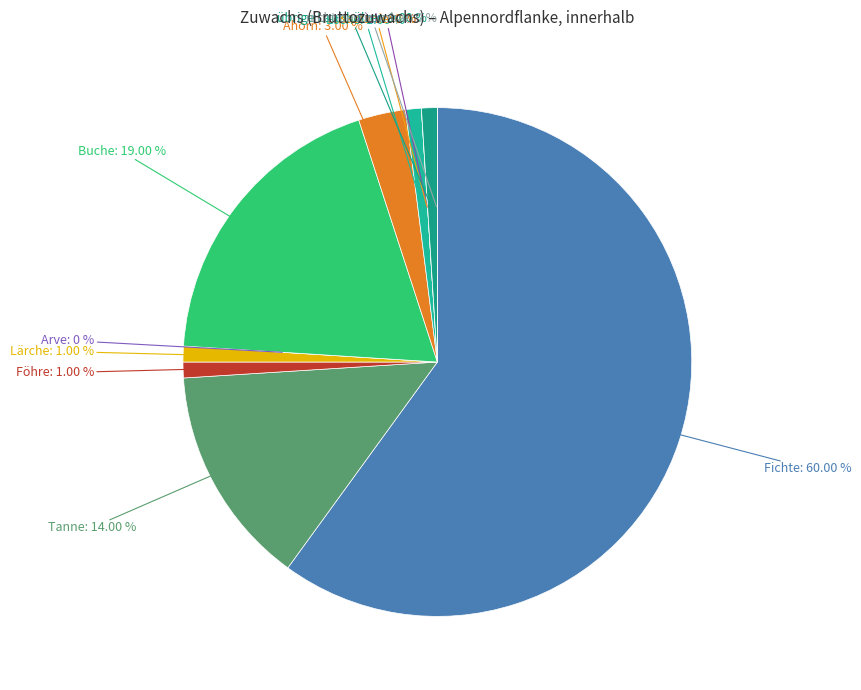

The übrige Laubhölzer slice represents 1% of the pie. True or false?

True